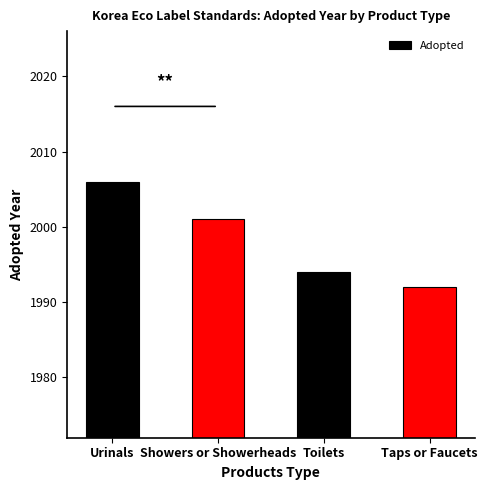

Which category has the highest value across all series?

Urinals